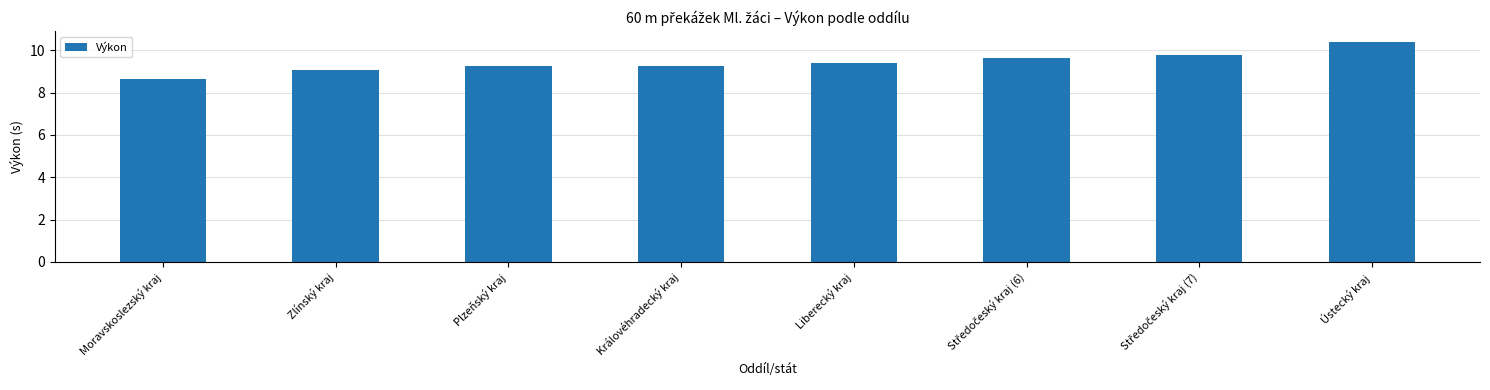

True or false: the data shows 2.5 at Zlínský kraj.

False